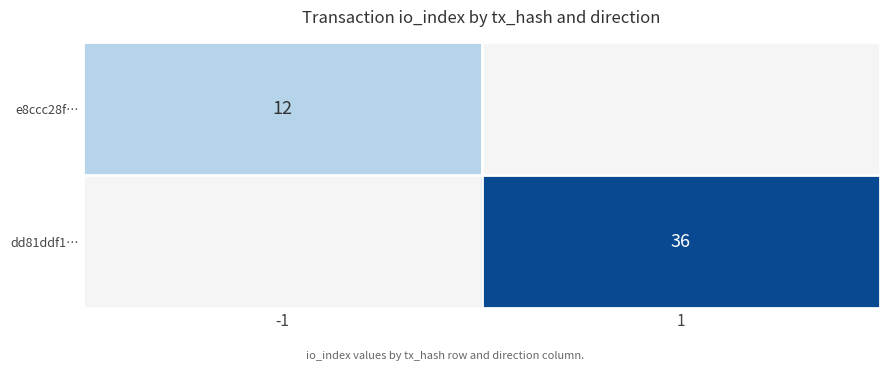

True or false: dd81ddf1… has a value of 36 at 1.

True